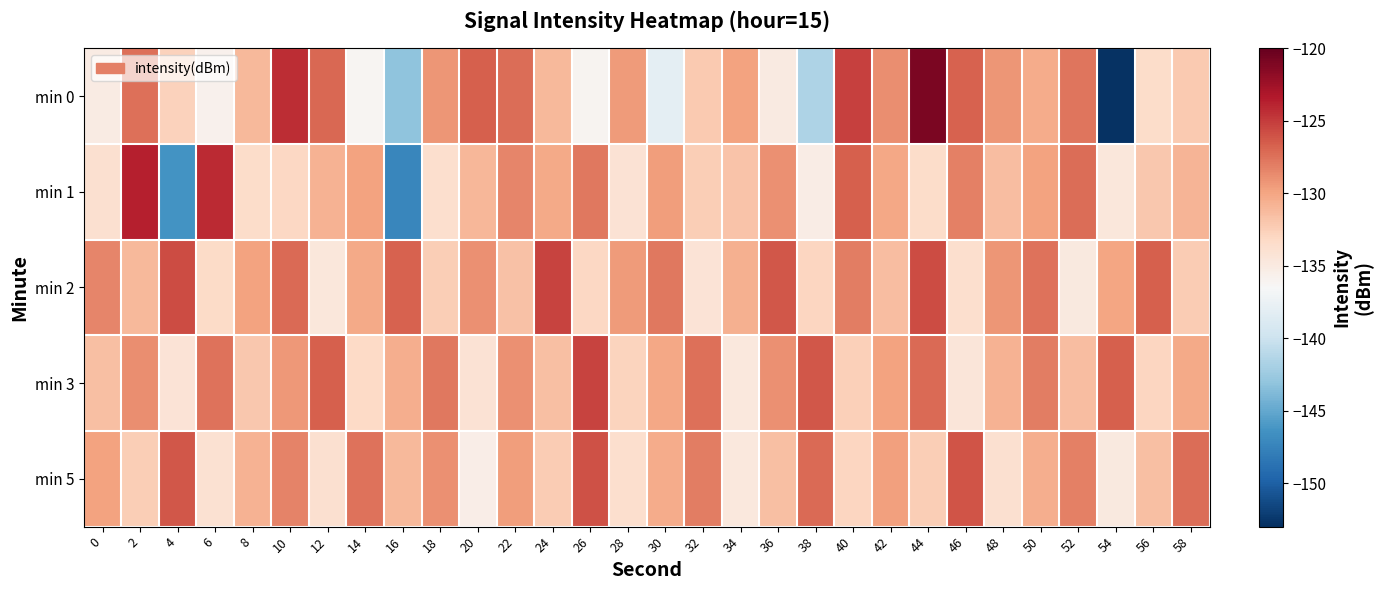

Between 52 and 58, which series saw the biggest shift?

min 0